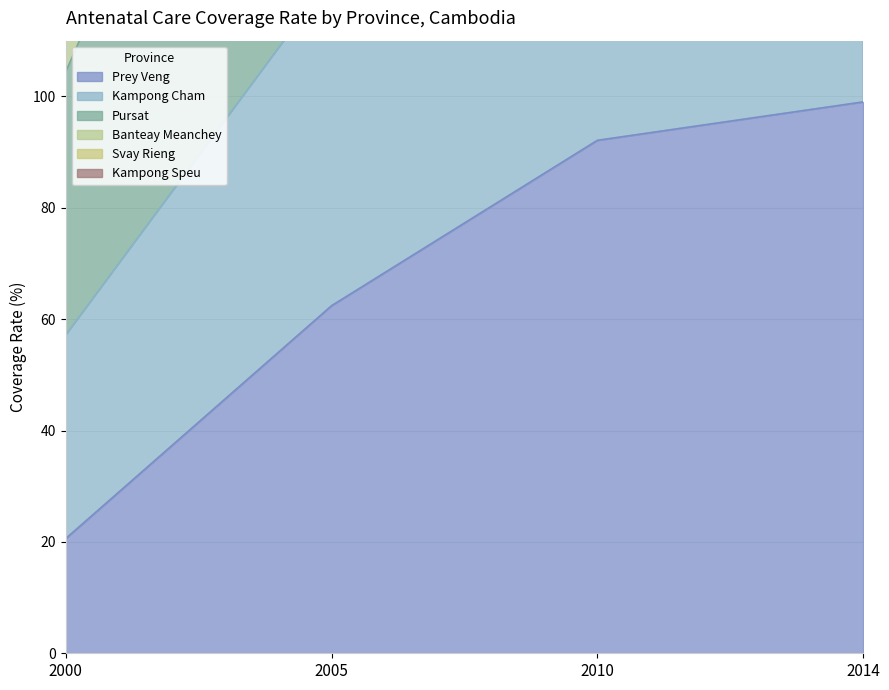

True or false: Prey Veng has more than 0 points higher than both neighbors.

False